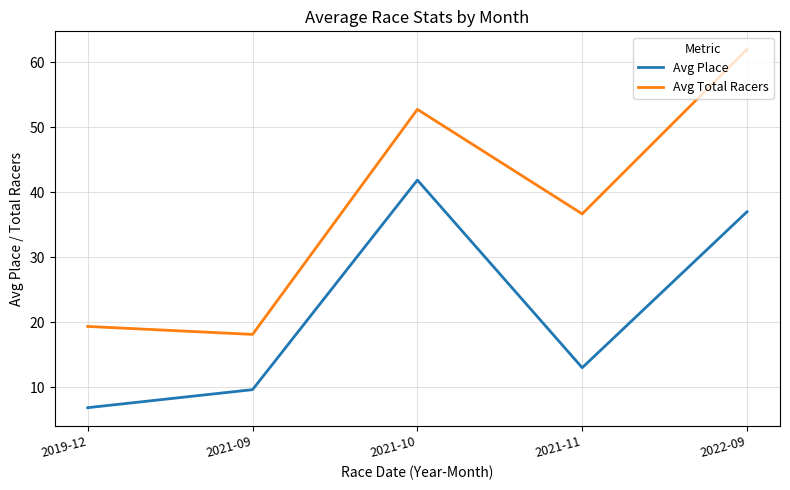

True or false: Avg Place and Avg Total Racers intersect in this chart.

False